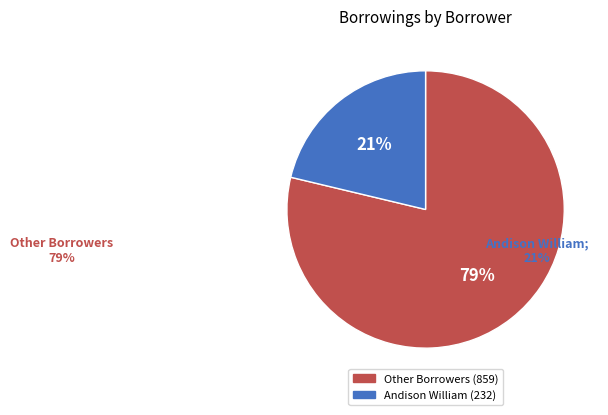

To the nearest percent, what is the average slice percentage?

50%